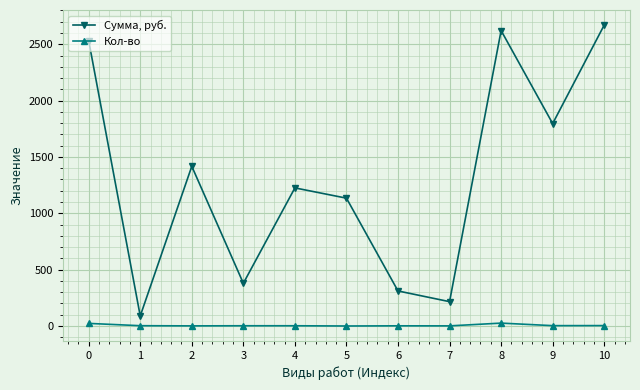

True or false: Сумма, руб. and Кол-во cross at least once.

False